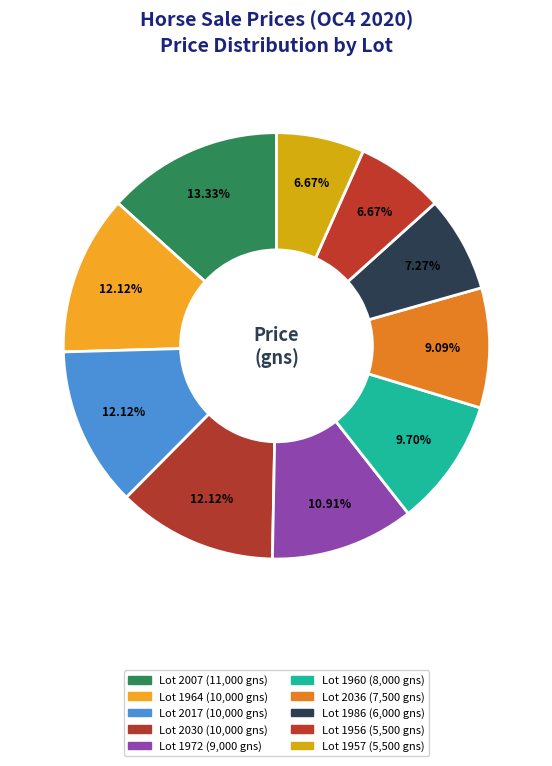

Which category has the smallest portion of the pie?

Lot 1956